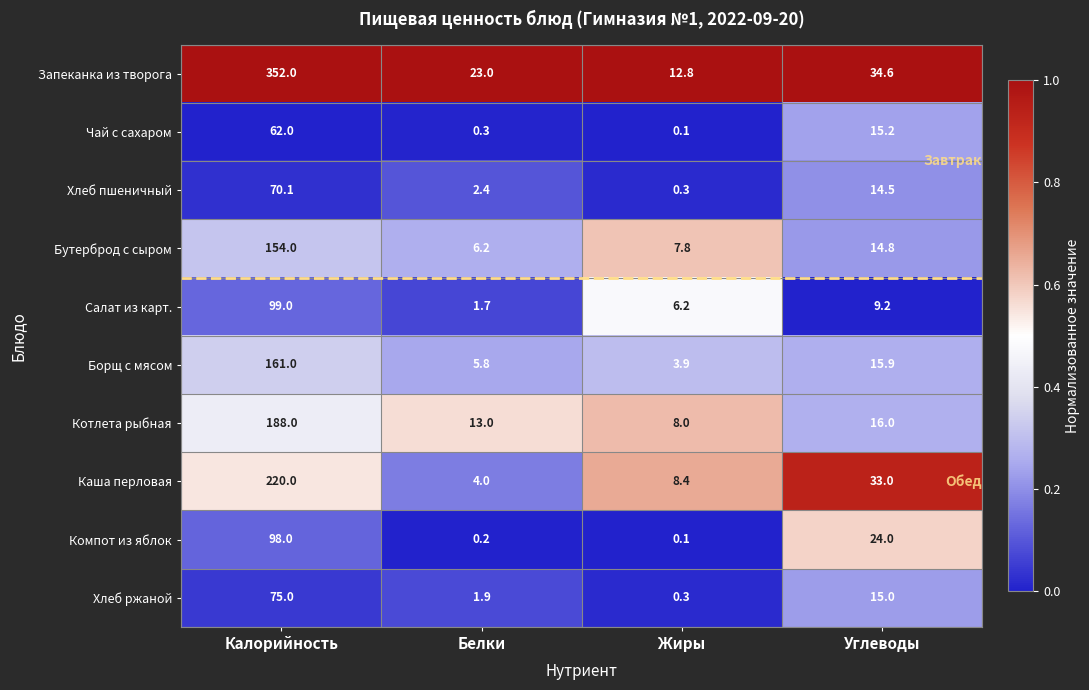

What is the sum of the Чай с сахаром values at Белки and Жиры?

0.4